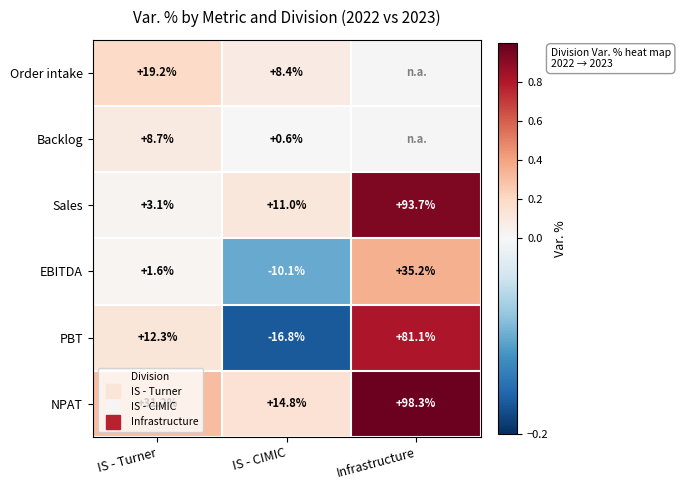

Rank the categories by NPAT value from lowest to highest.

IS - CIMIC, IS - Turner, Infrastructure